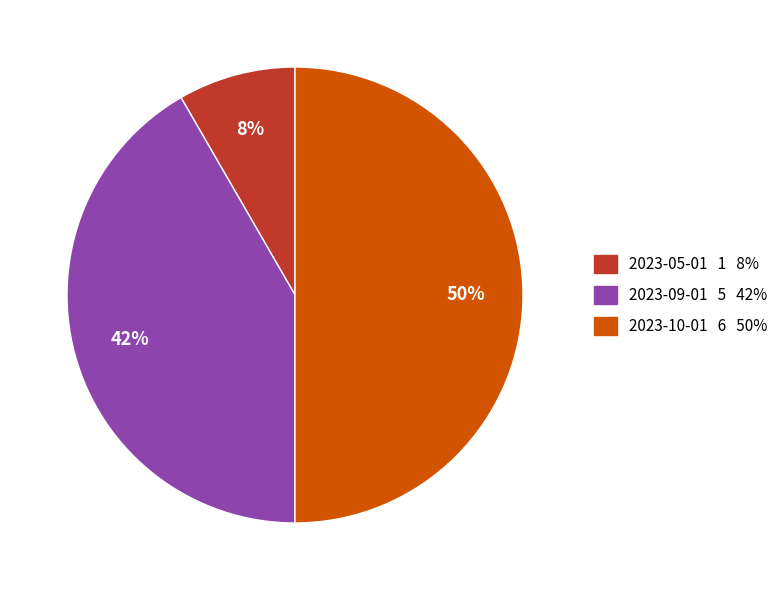

The 2023-05-01 1 8% slice represents 23% of the pie. True or false?

False